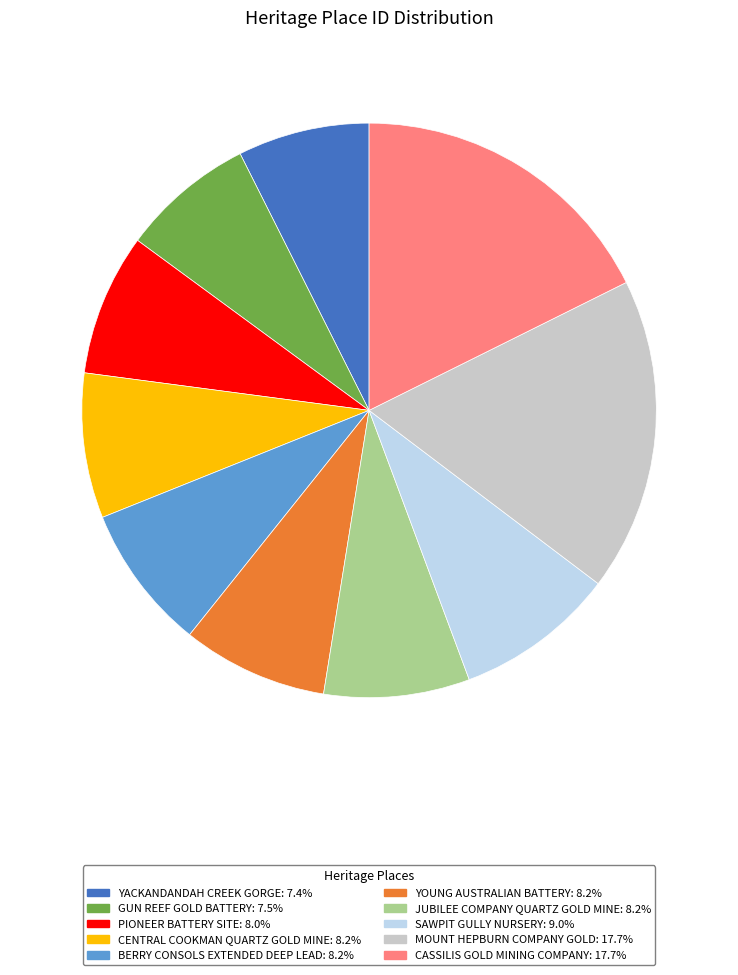

Do BERRY CONSOLS EXTENDED DEEP LEAD and MOUNT HEPBURN COMPANY GOLD together represent more than half of the pie?

No